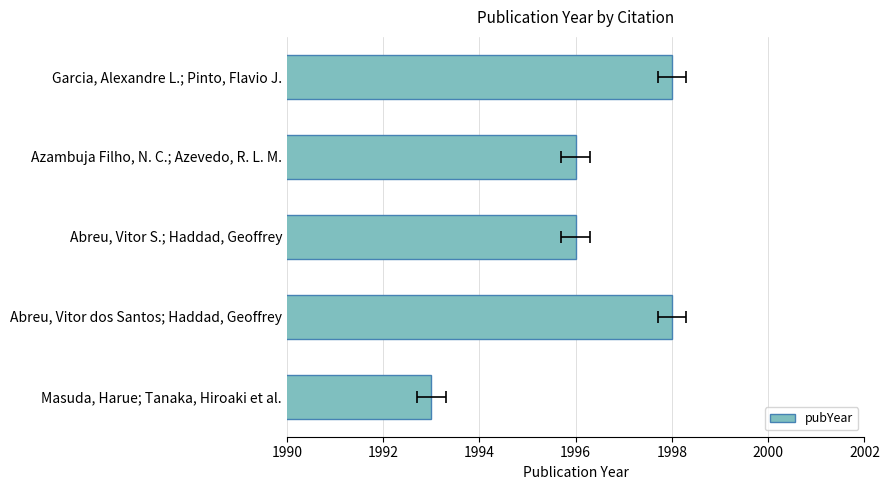

The value at Azambuja Filho, N. C.; Azevedo, R. L. M. is 1996. True or false?

True